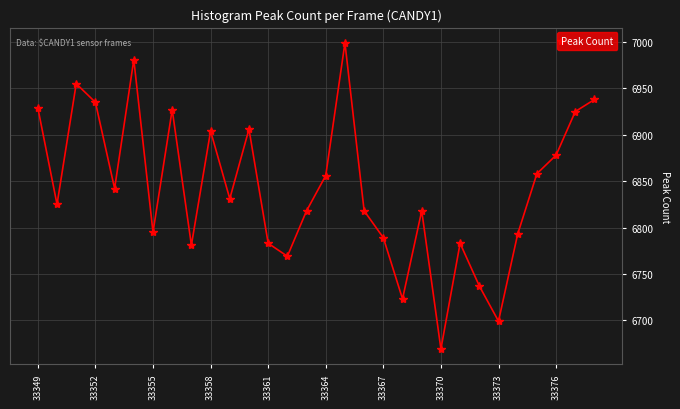

What is the value of the 3rd point from the left?

6955